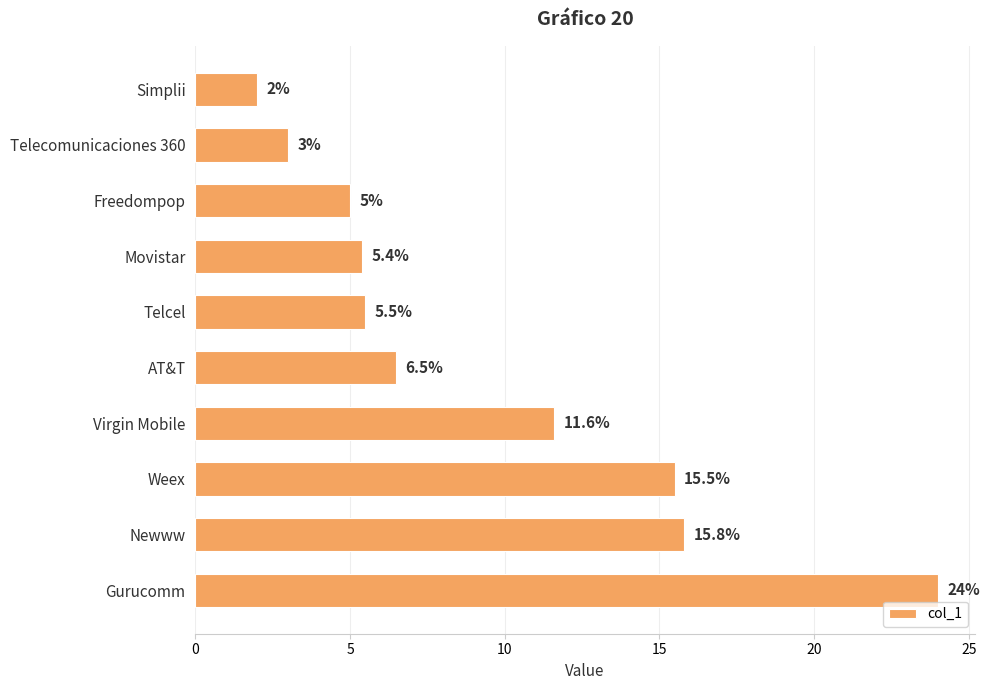

What is the change in value from Freedompop to Virgin Mobile?

+6.6